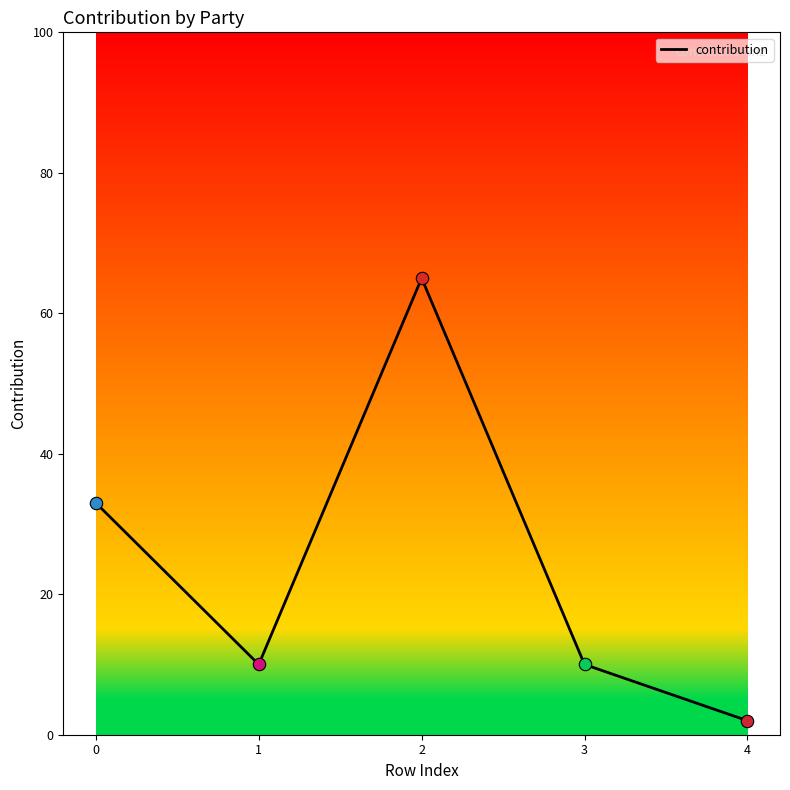

Approximately how many times larger is the value at 1 compared to 3?

1.0